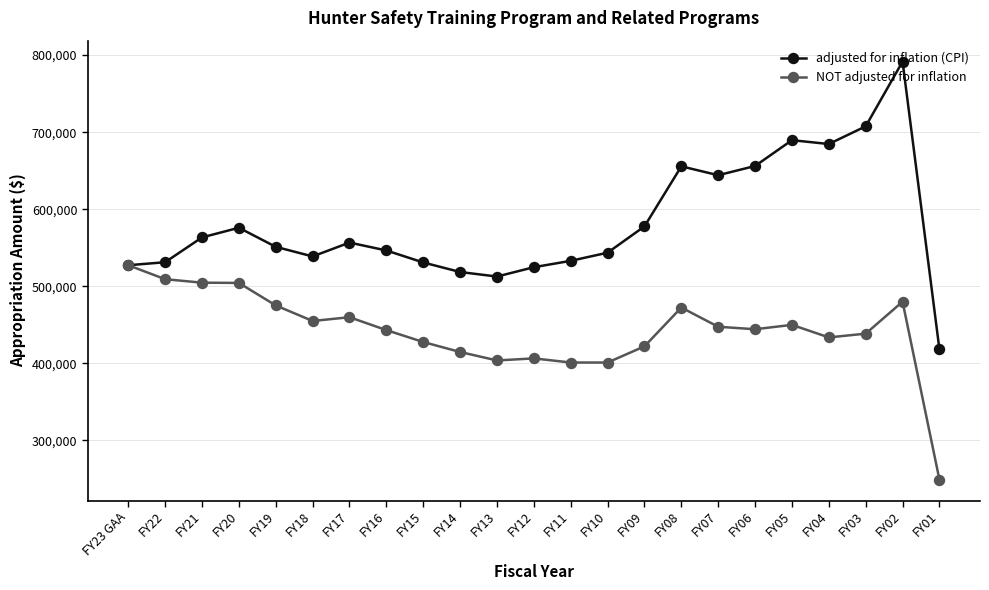

What are all the series names shown in the legend?

adjusted for inflation (CPI), NOT adjusted for inflation